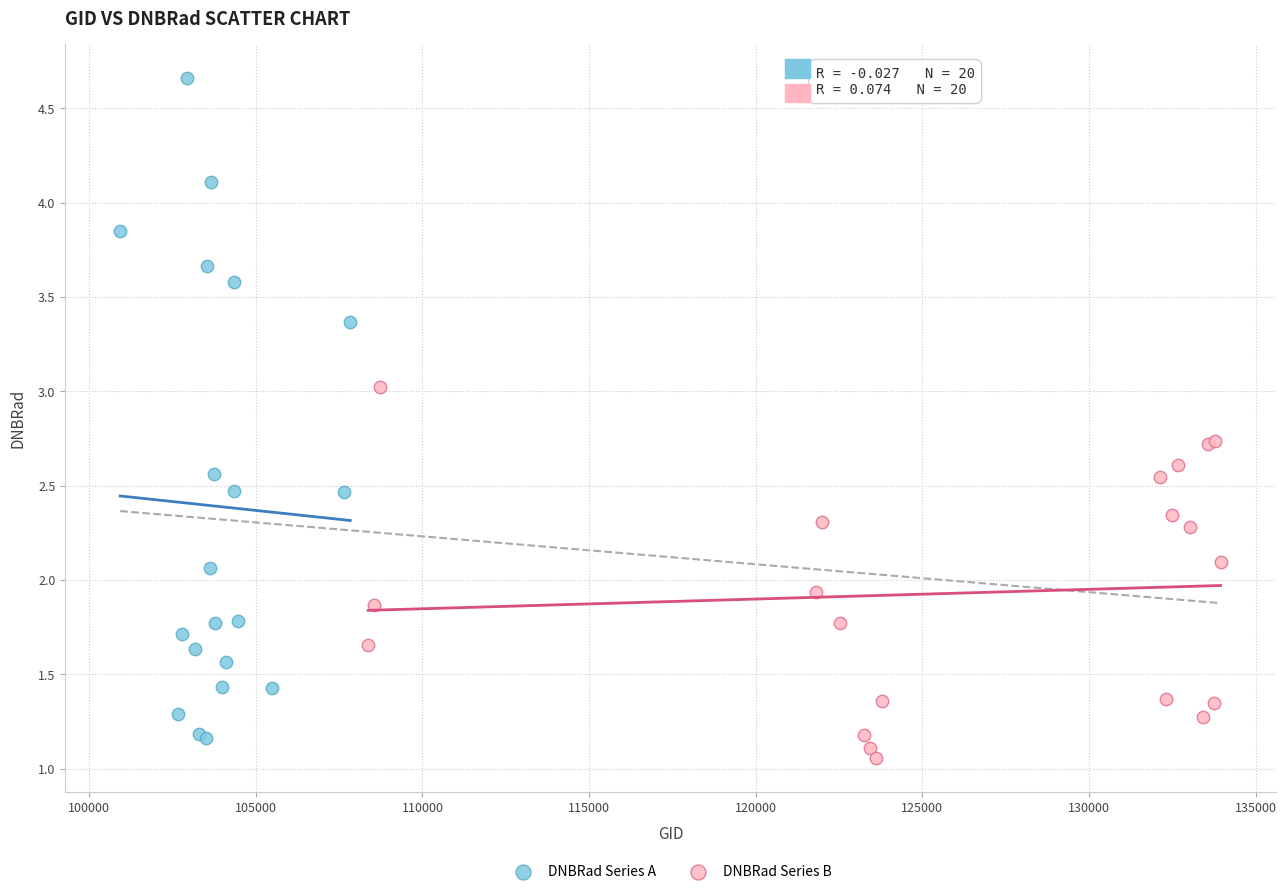

Which series reaches the maximum Y coordinate?

DNBRad Series A